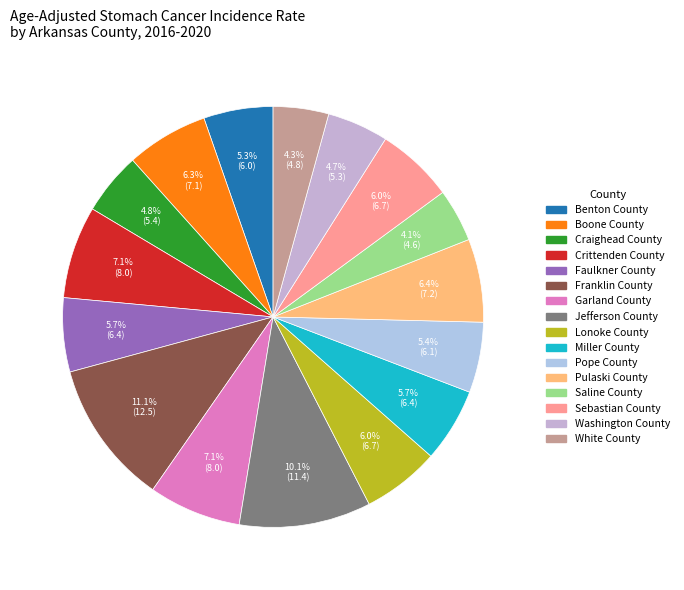

Which slice is the largest?

Franklin County